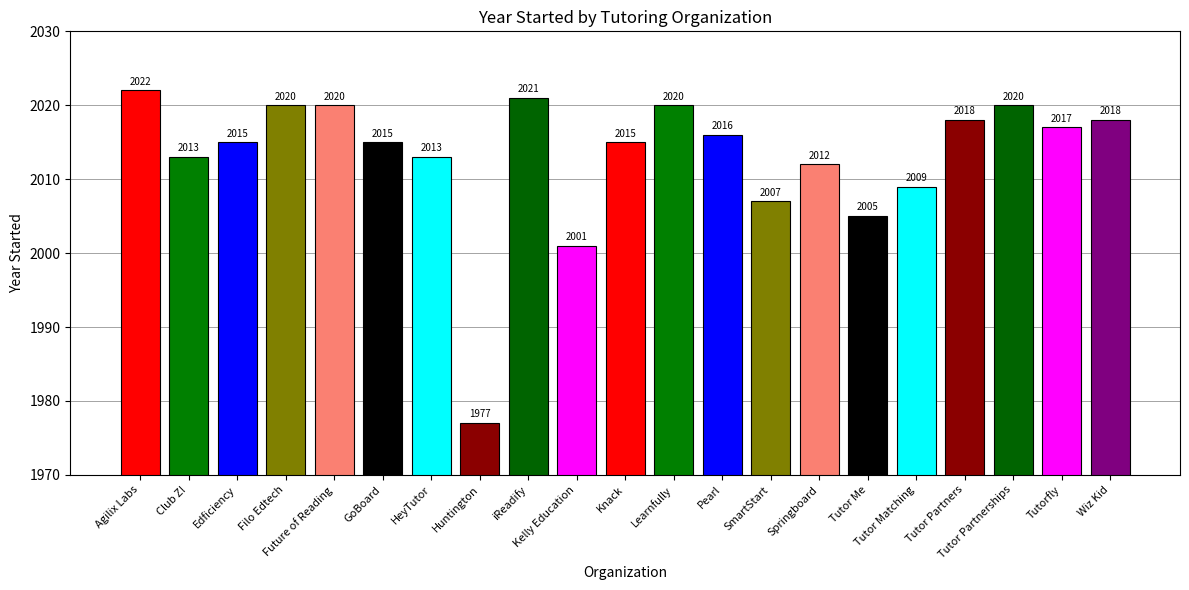

Reading left to right, what are all the values shown in this chart?

2022	2013	2015	2020	2020	2015	2013	1977	2021	2001	2015	2020	2016	2007	2012	2005	2009	2018	2020	2017	2018